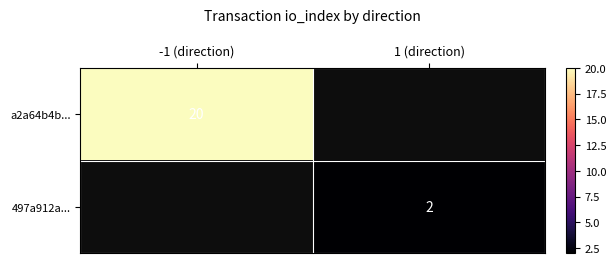

How many categories are shown in the chart?

2